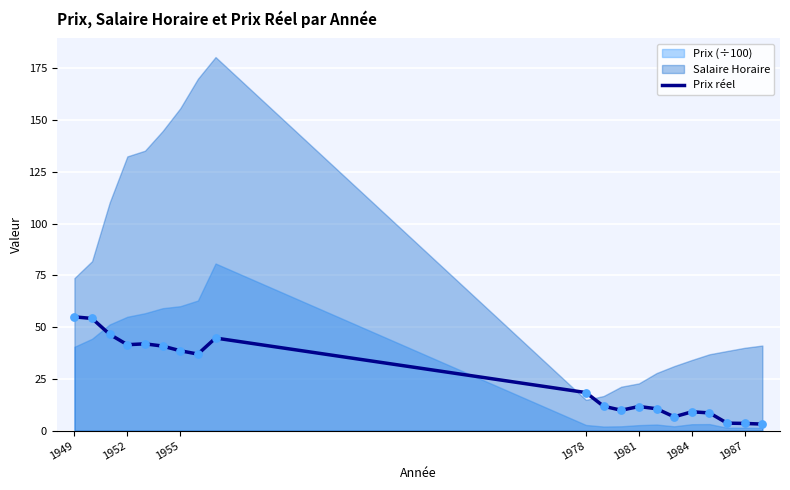

Is it true that Prix réel equals 15.8 at 1984?

False